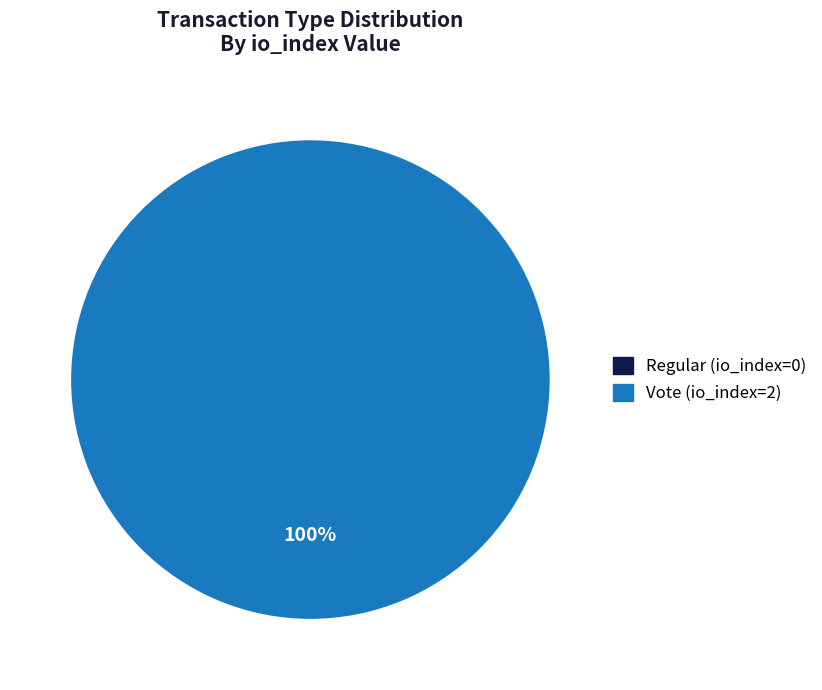

How much of the chart is everything except Regular?

100.0%